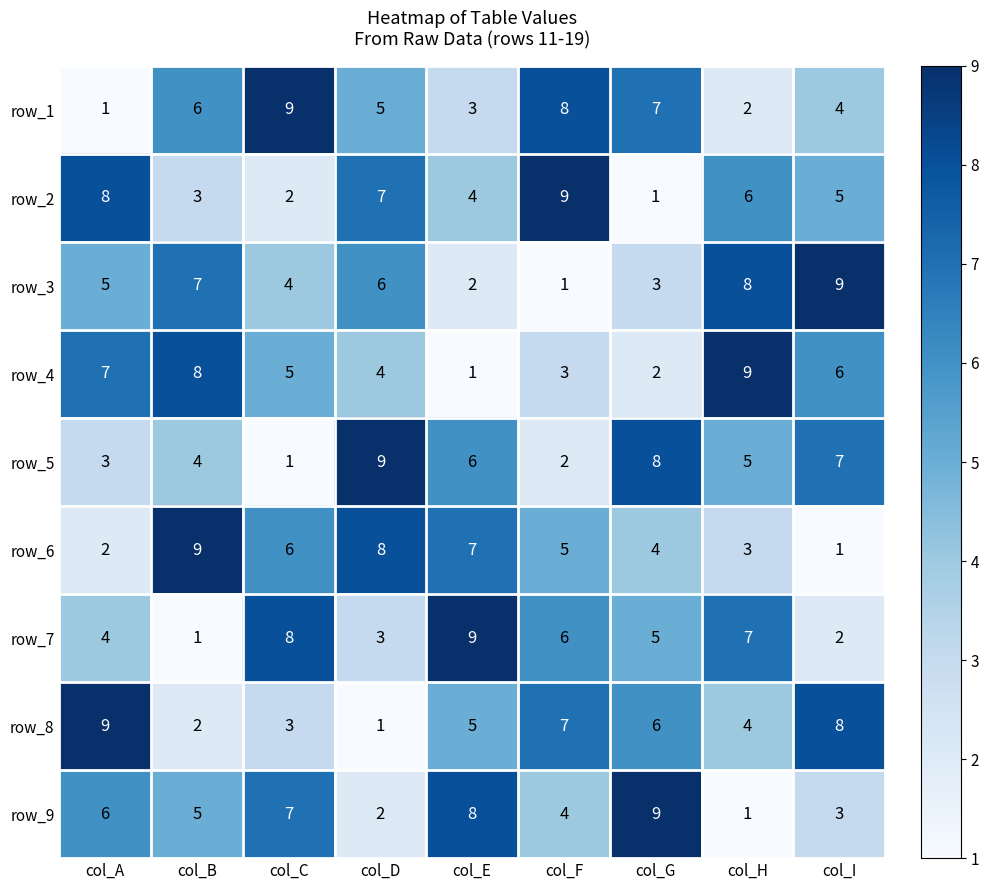

At how many categories does at least one series exceed 8?

9